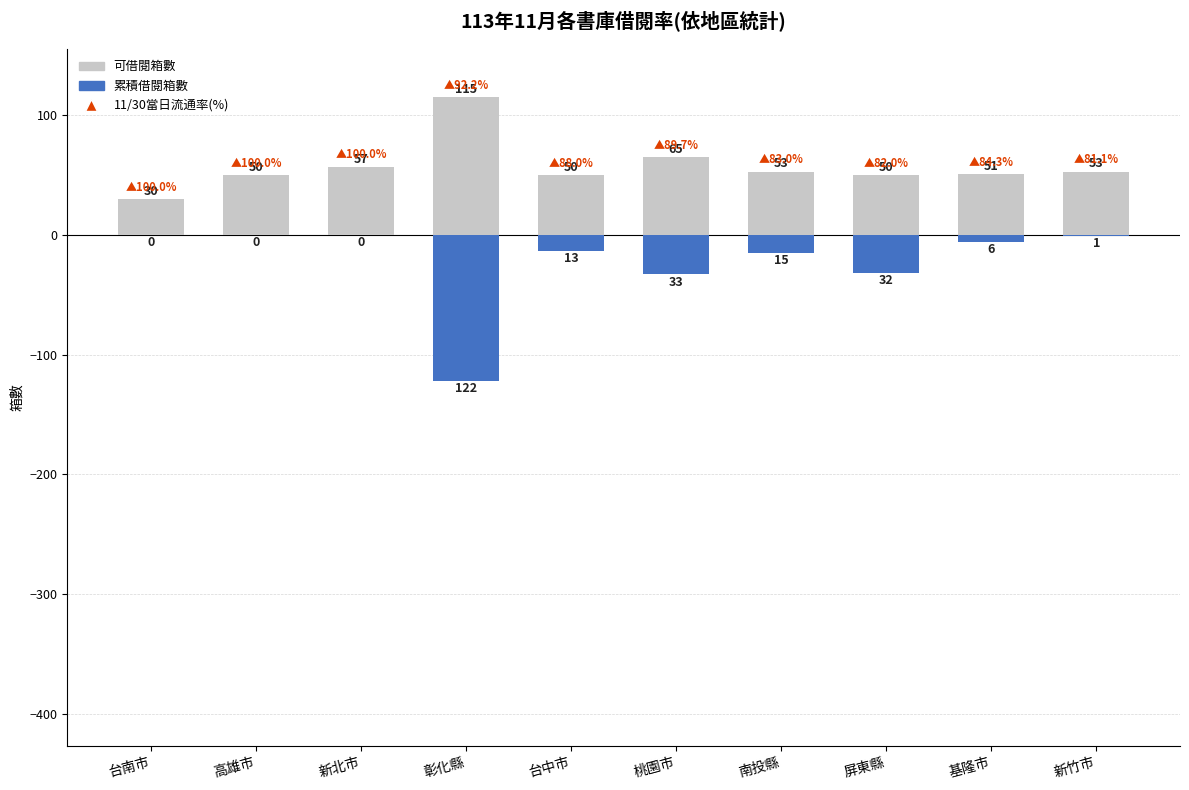

The 可借閱箱數 series shows 26 at 新竹市. True or false?

False